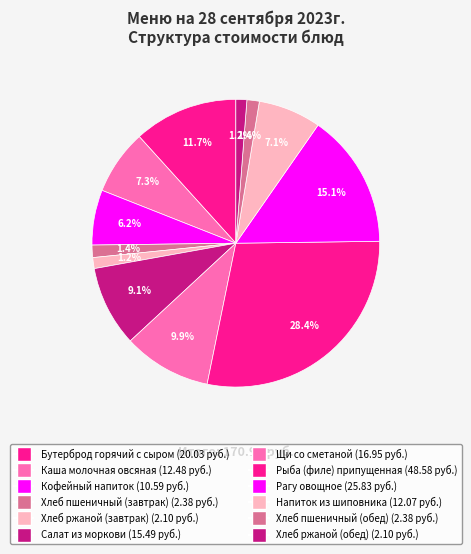

Does Хлеб пшеничный (завтрак) represent more than half of the total?

No